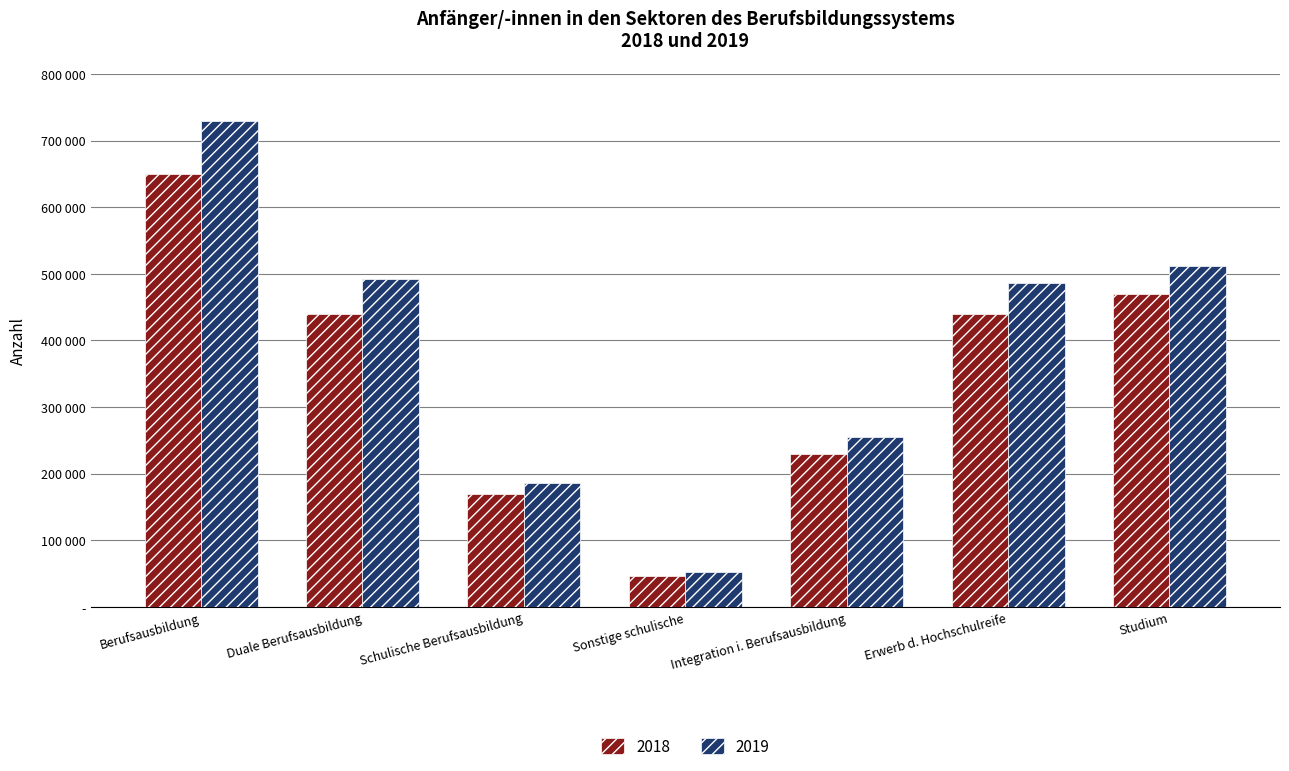

Rank the series by their maximum value, from lowest to highest.

2018, 2019